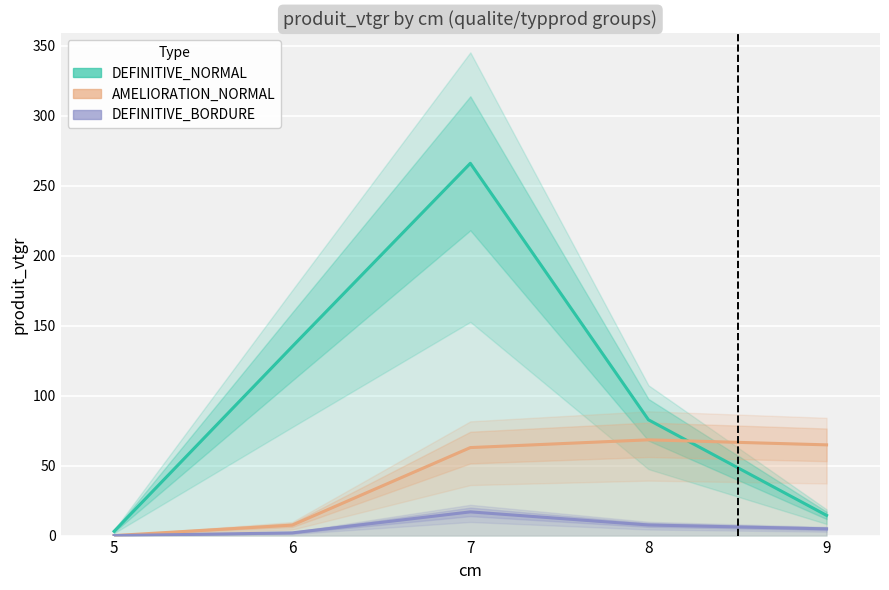

At how many categories does at least one series exceed 24?

4